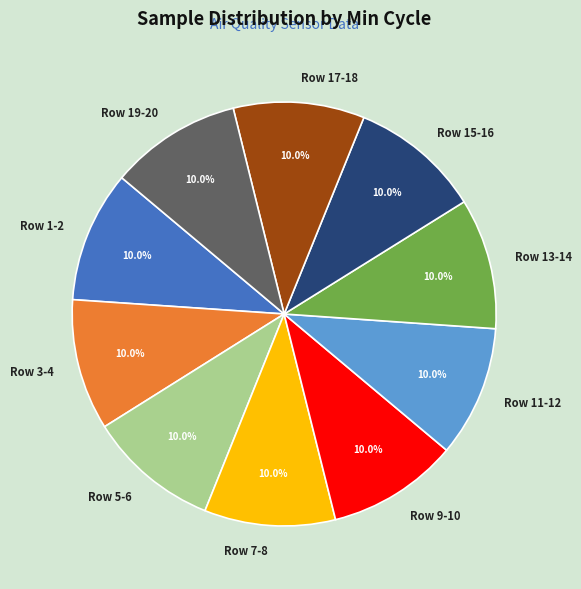

Is there any slice that represents more than half of the pie?

No